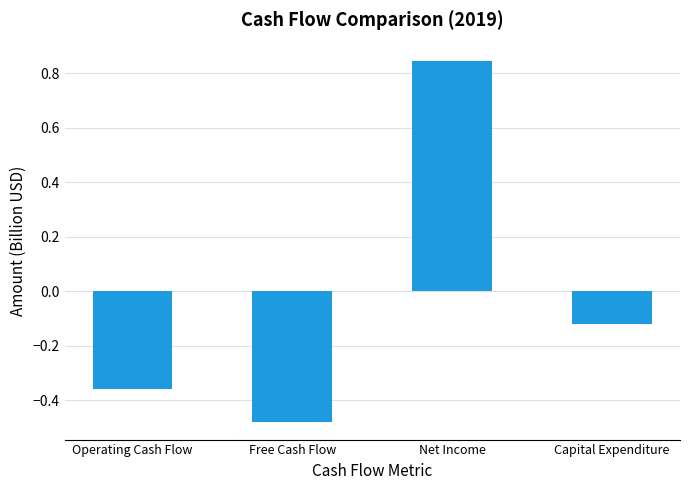

At which label is the value closest to 0?

Capital Expenditure